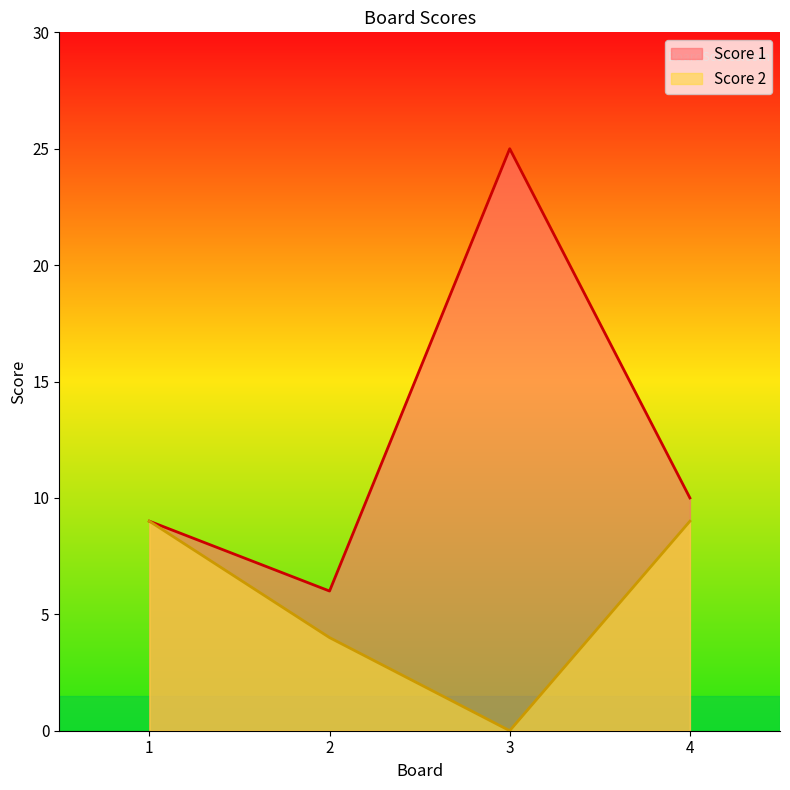

What is the difference between the maximum and minimum values in the Score 1 series?

19